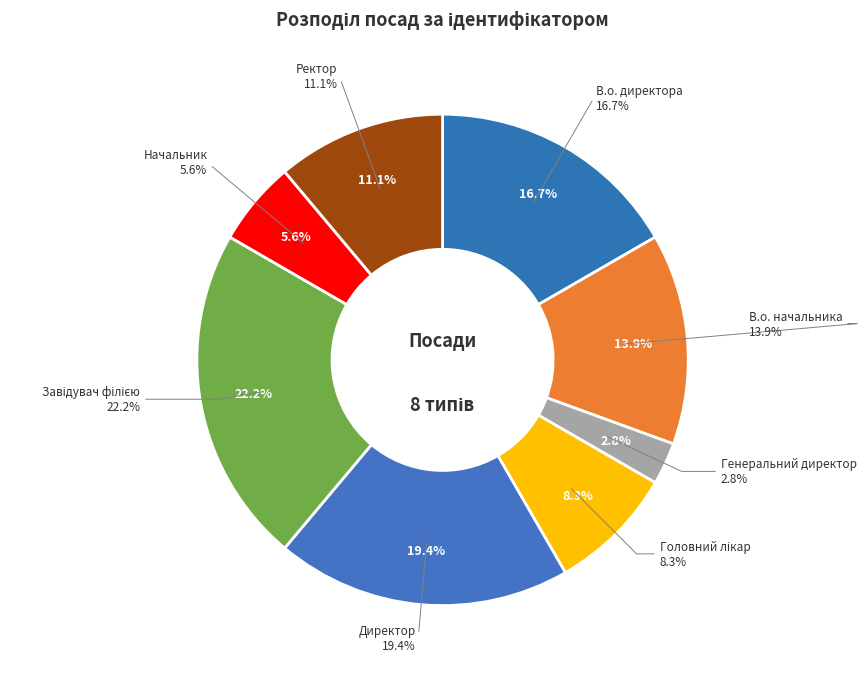

Is it true that В.о. директора is 17% of the pie?

True